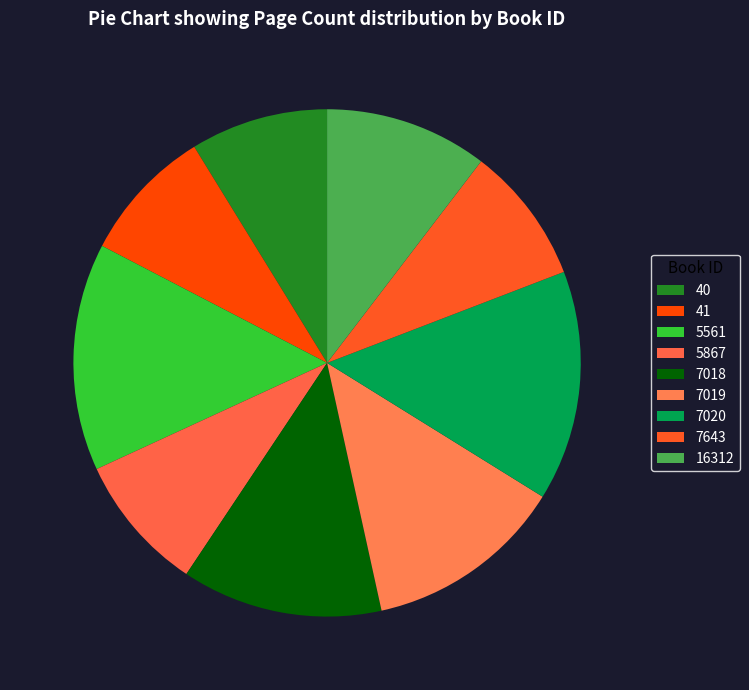

How many slices are in this pie chart?

9